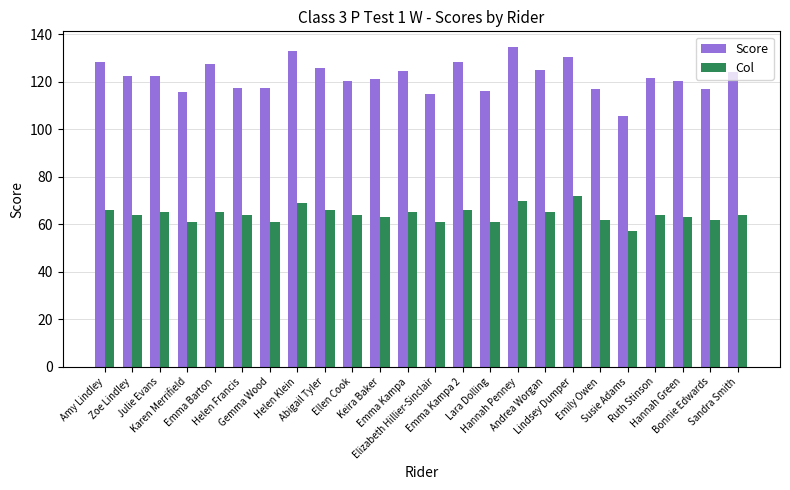

List the series in order of their overall mean, lowest first.

Col, Score